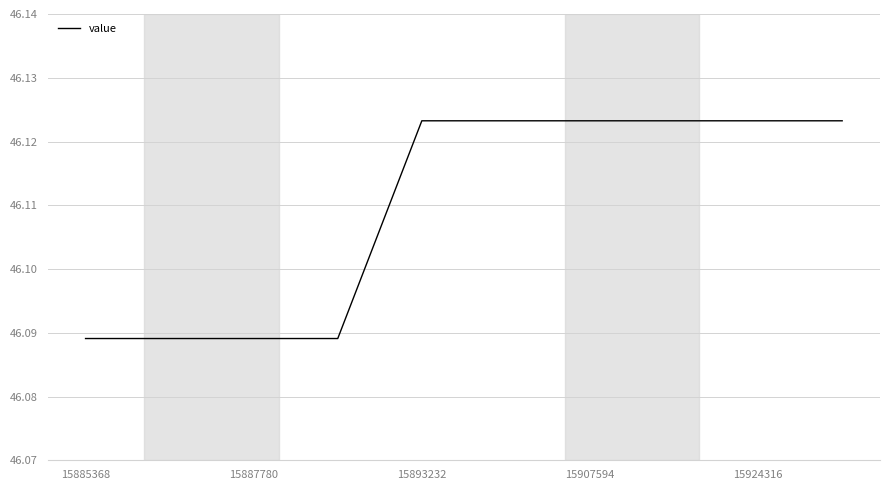

What is the label of the 2nd point from the left?

15887780